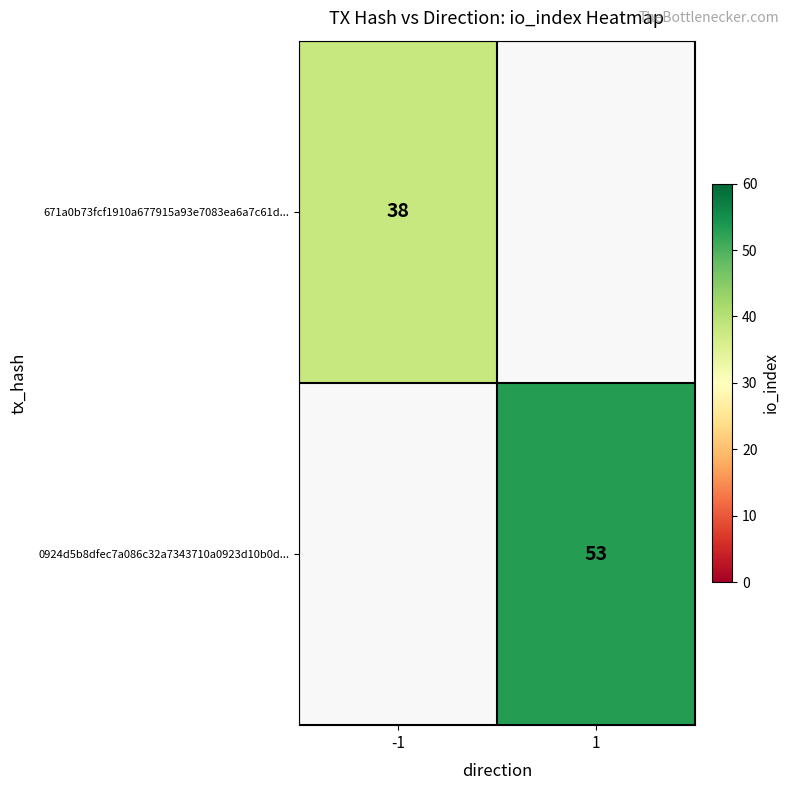

What is the minimum value shown in the chart?

38.0